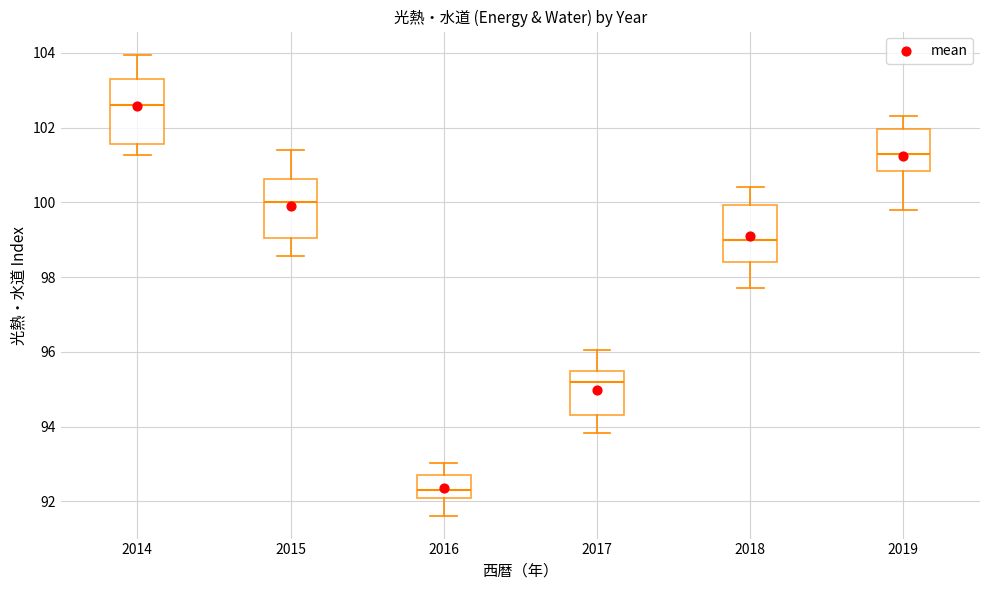

Reading left to right, read every box against the y-axis: the position of its median line, the range the box covers, and the ends of its whiskers. The values are not printed on the chart, so give them approximately, as read against the axis.

2014: median 102.6, box 101.6 to 103.2, whiskers 101.2 to 104.0
2015: median 100.0, box 99.0 to 100.6, whiskers 98.6 to 101.4
2016: median 92.2, box 92.0 to 92.8, whiskers 91.6 to 93.0
2017: median 95.2, box 94.2 to 95.4, whiskers 93.8 to 96.0
2018: median 99.0, box 98.4 to 100.0, whiskers 97.6 to 100.4
2019: median 101.4, box 100.8 to 102.0, whiskers 99.8 to 102.4